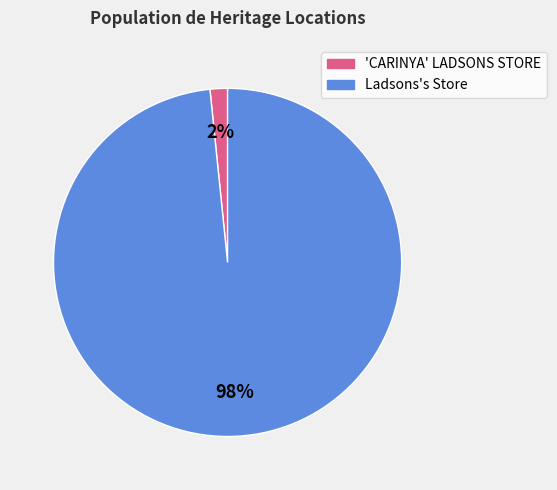

Rank the categories by value from highest to lowest.

Ladsons's Store, 'CARINYA' LADSONS STORE